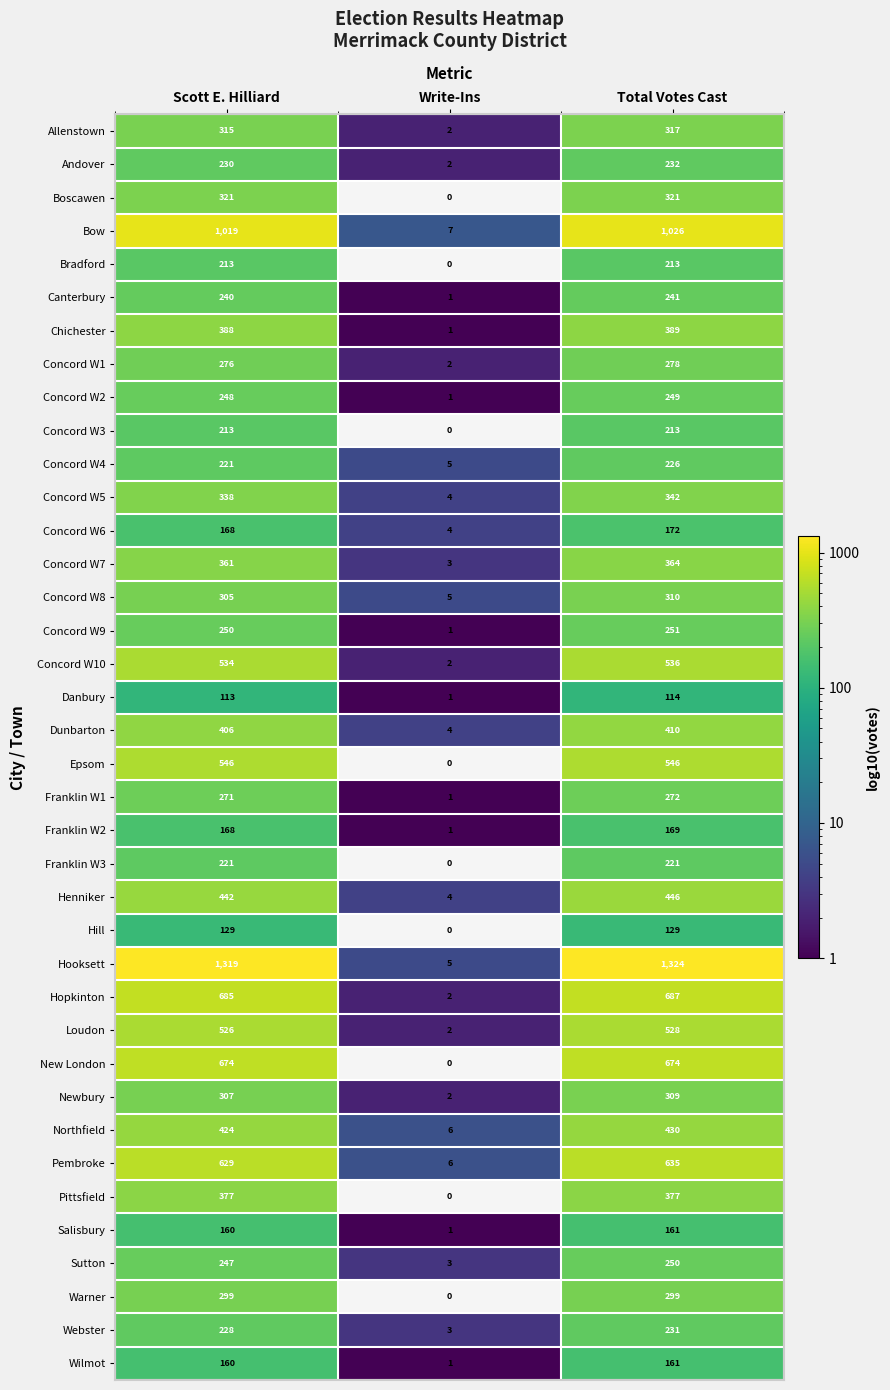

What is the sum of all Concord W5 values?

684